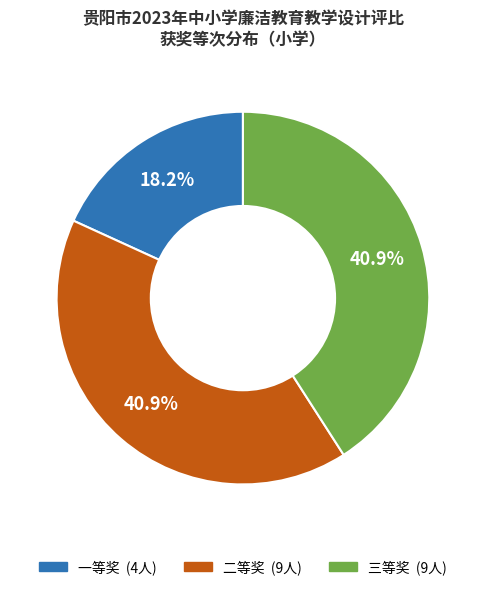

Does any single category account for the majority?

No